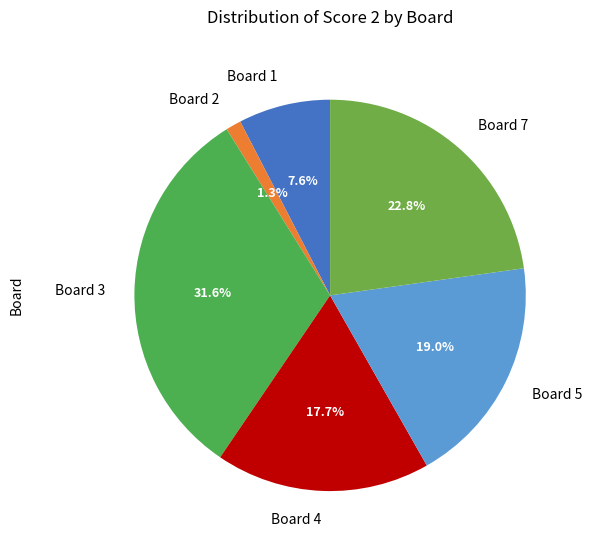

Which has a higher value, Board 4 or Board 2?

Board 4